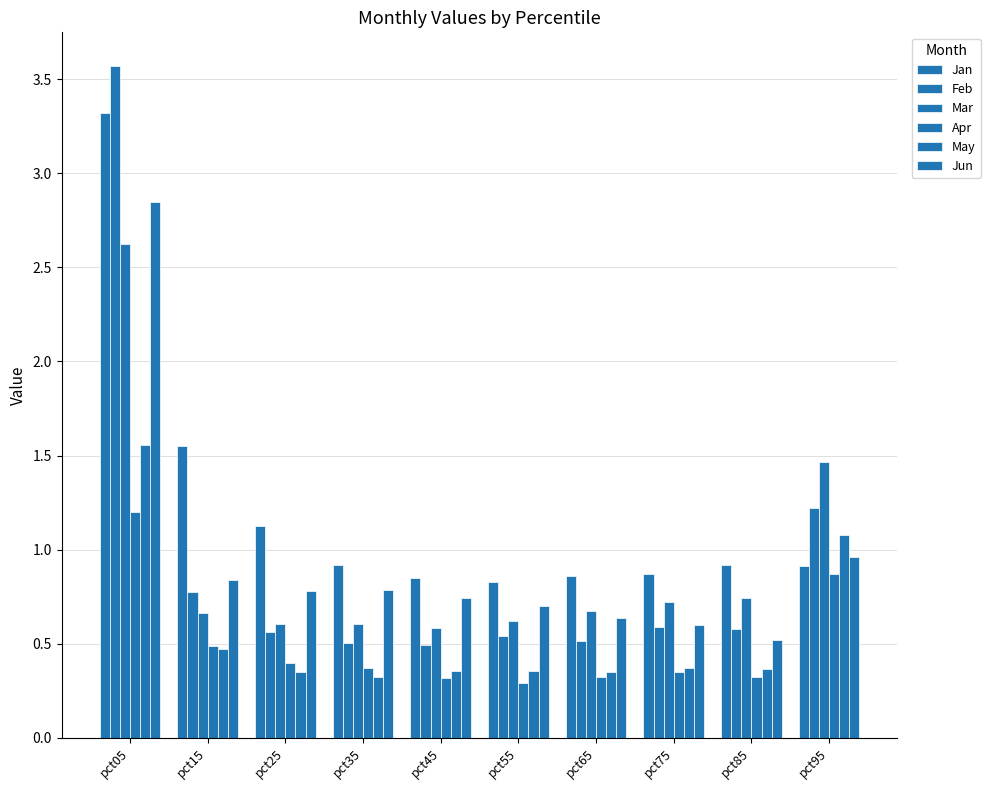

What is the smallest value displayed?

0.3